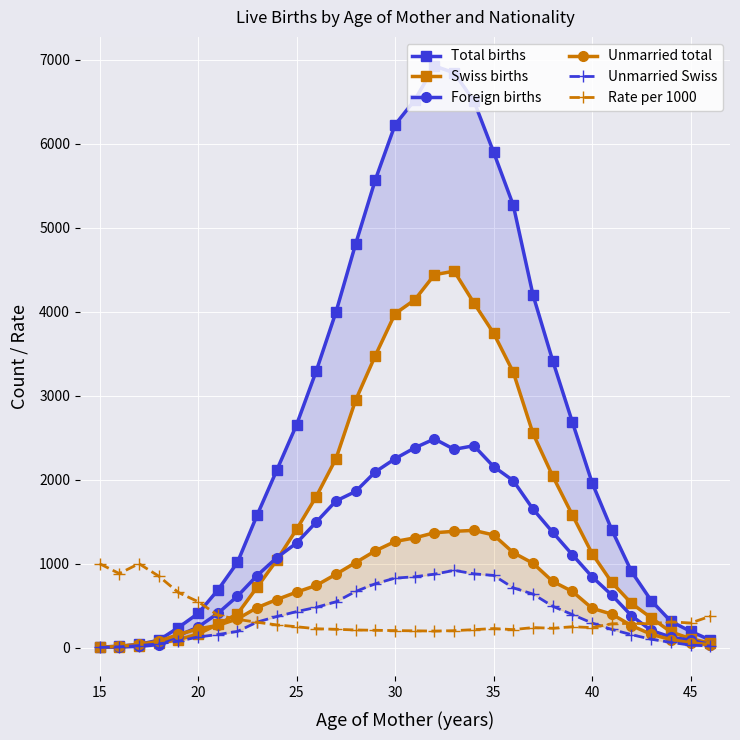

What is the maximum value for Rate per 1000?

1000.0